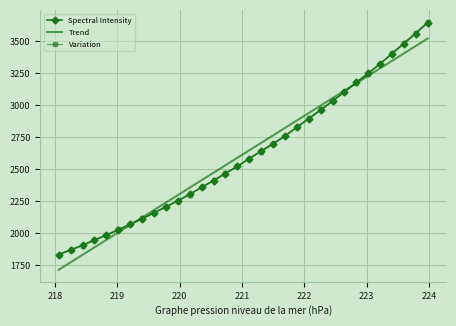

What is the greatest value displayed?

3645.3